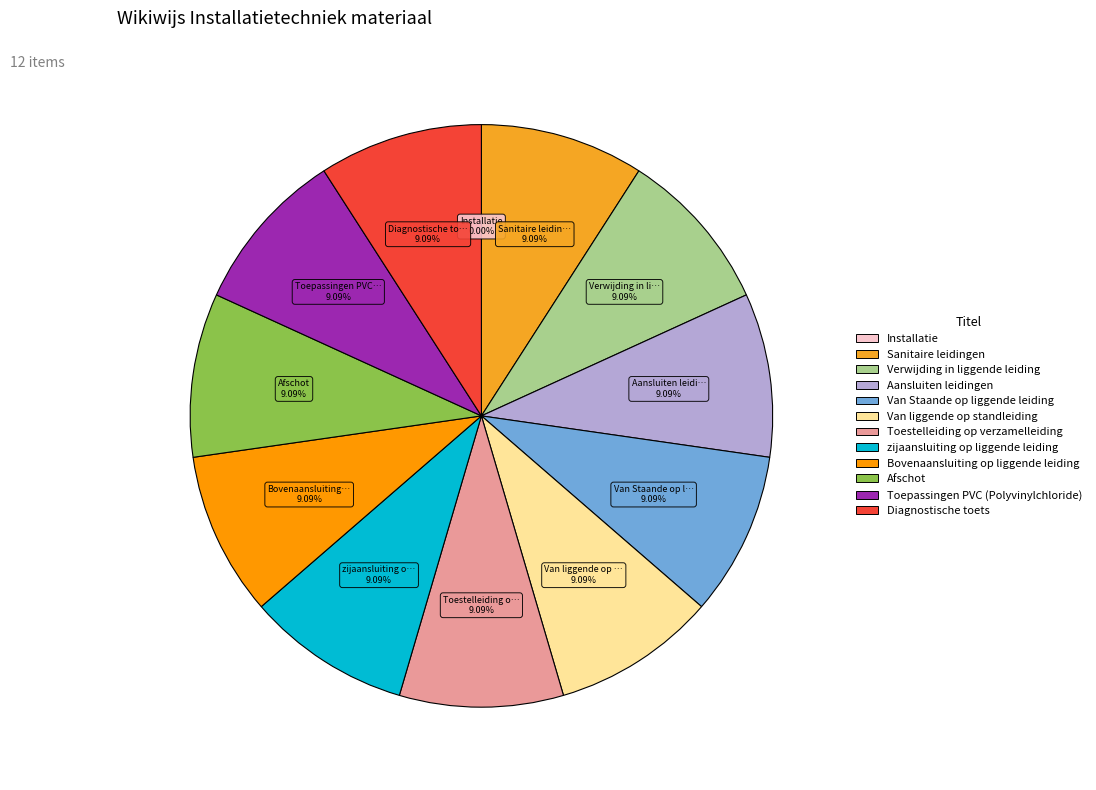

Count the number of slices in the pie.

12